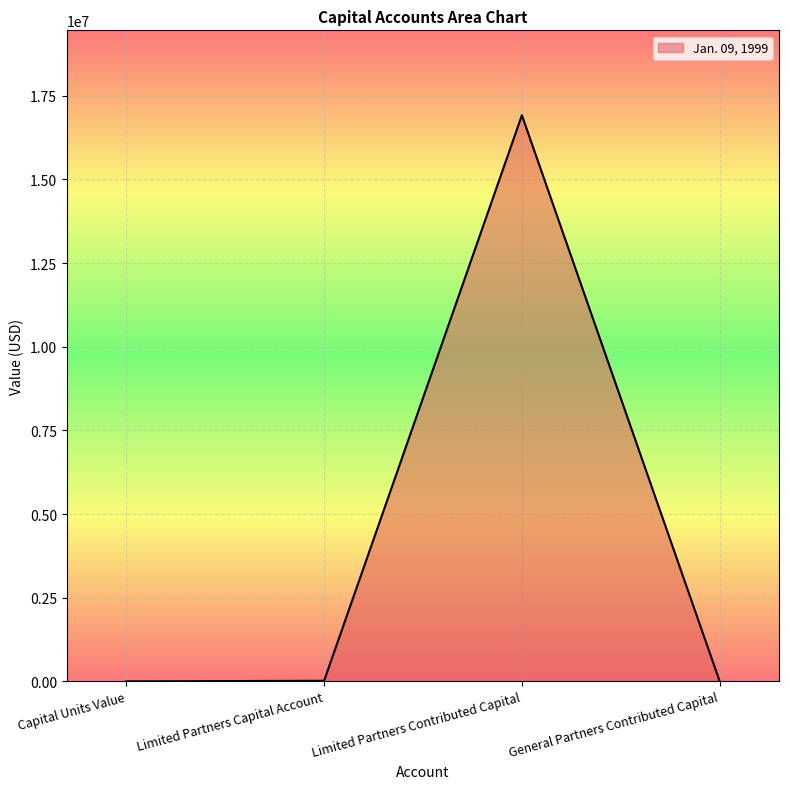

What is the difference between the values at Limited Partners Contributed Capital and Capital Units Value?

16917222.0